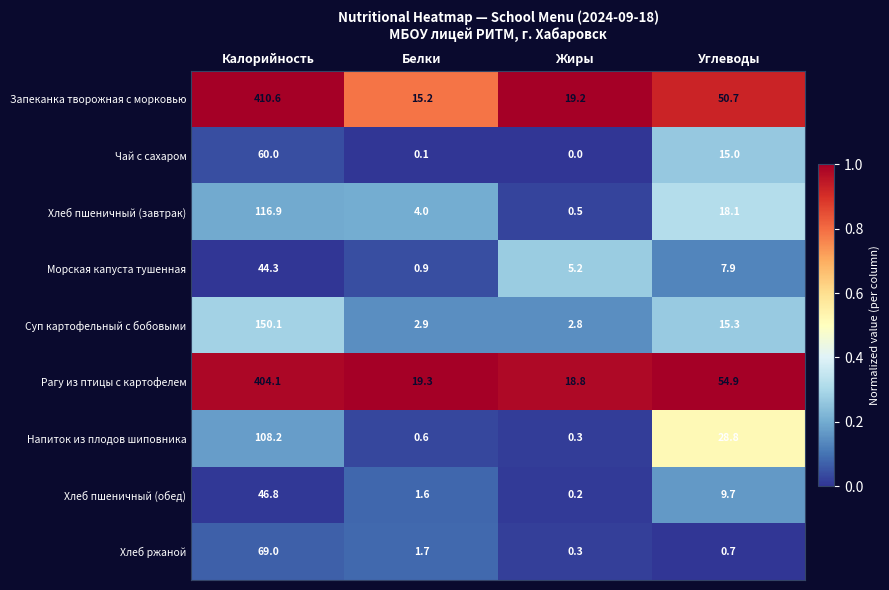

What value does the Суп картофельный с бобовыми series have at Белки?

2.9